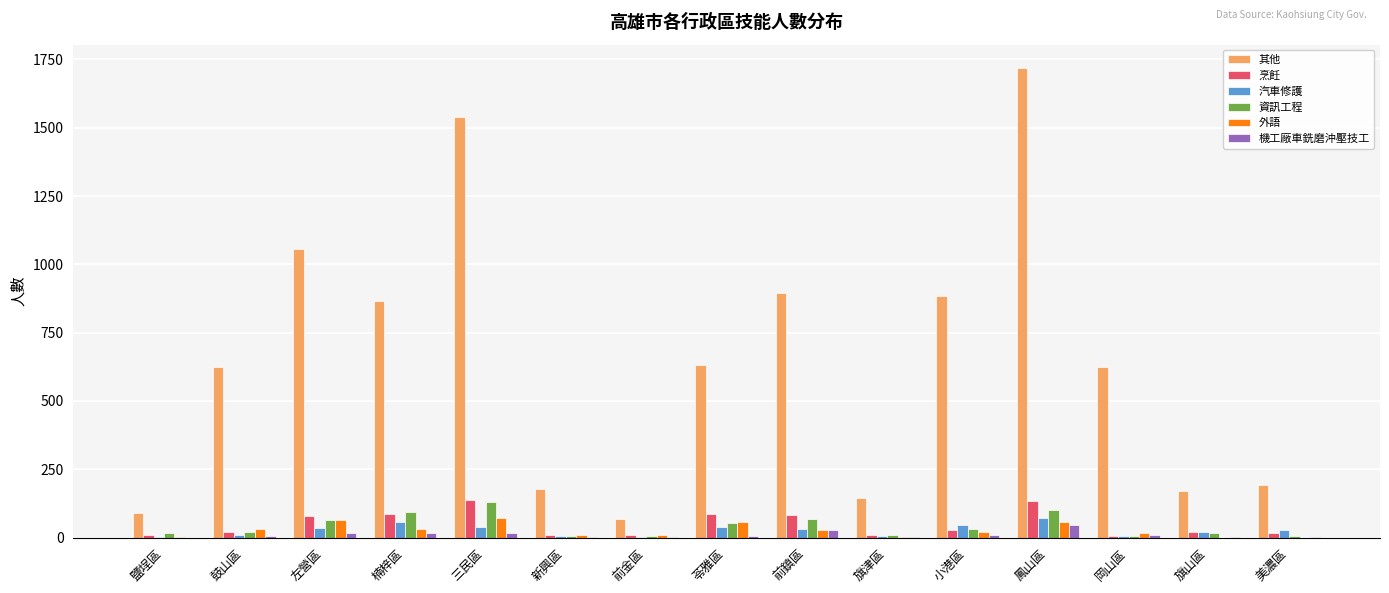

What is the sum of all 其他 values?

9687